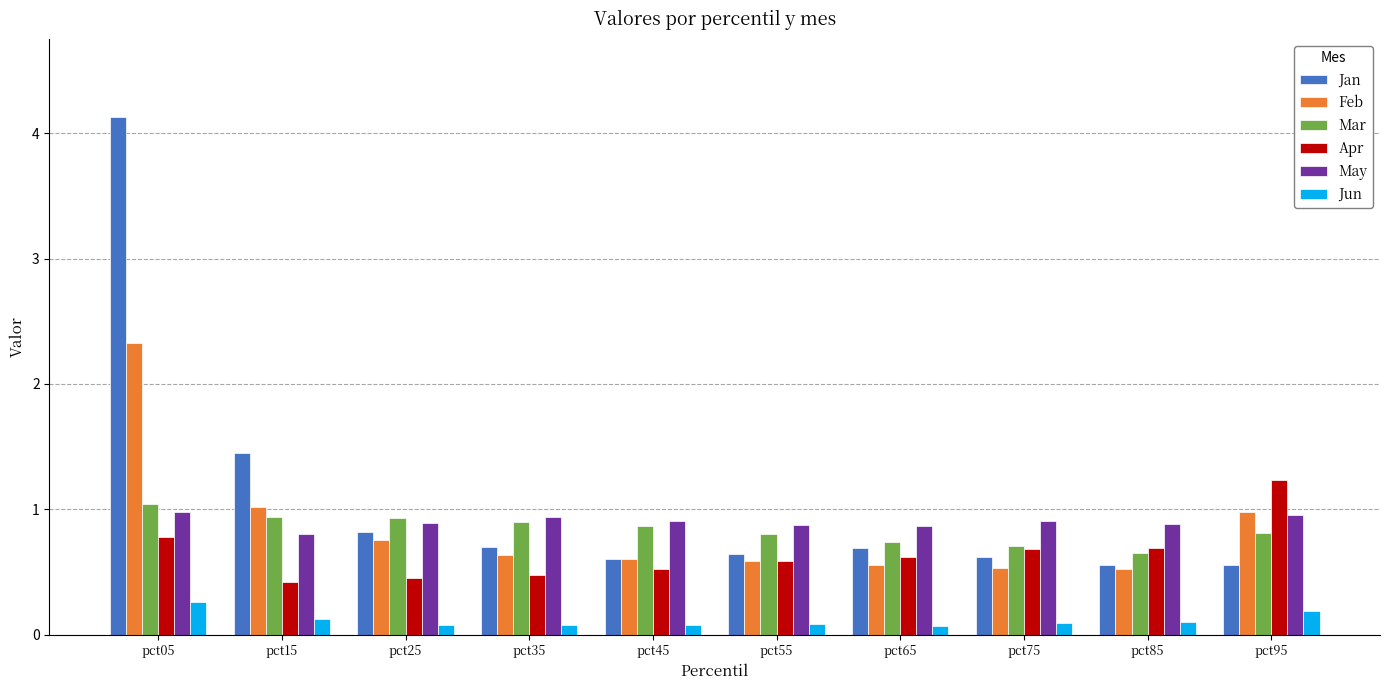

What is the total value across all series at pct75?

3.5